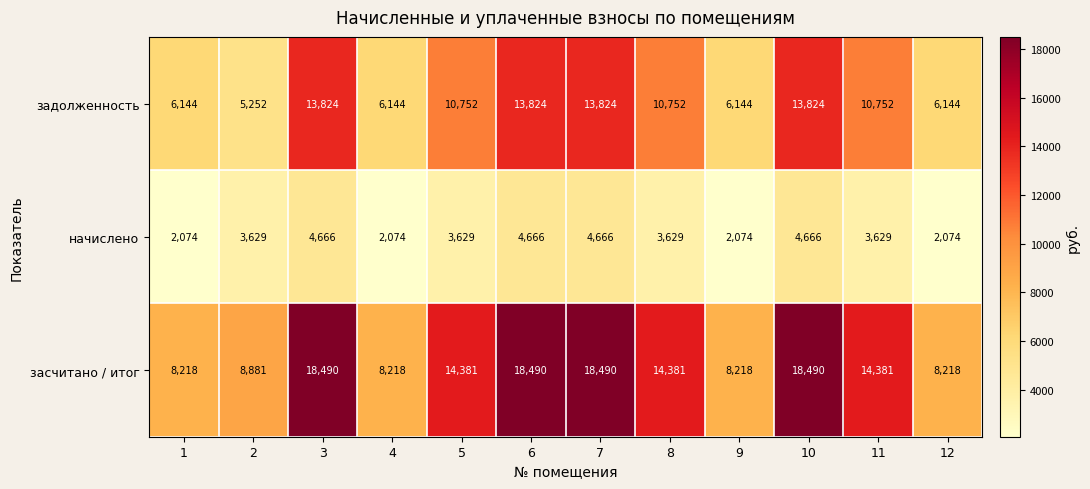

Which series has the widest spread of values?

засчитано / итог